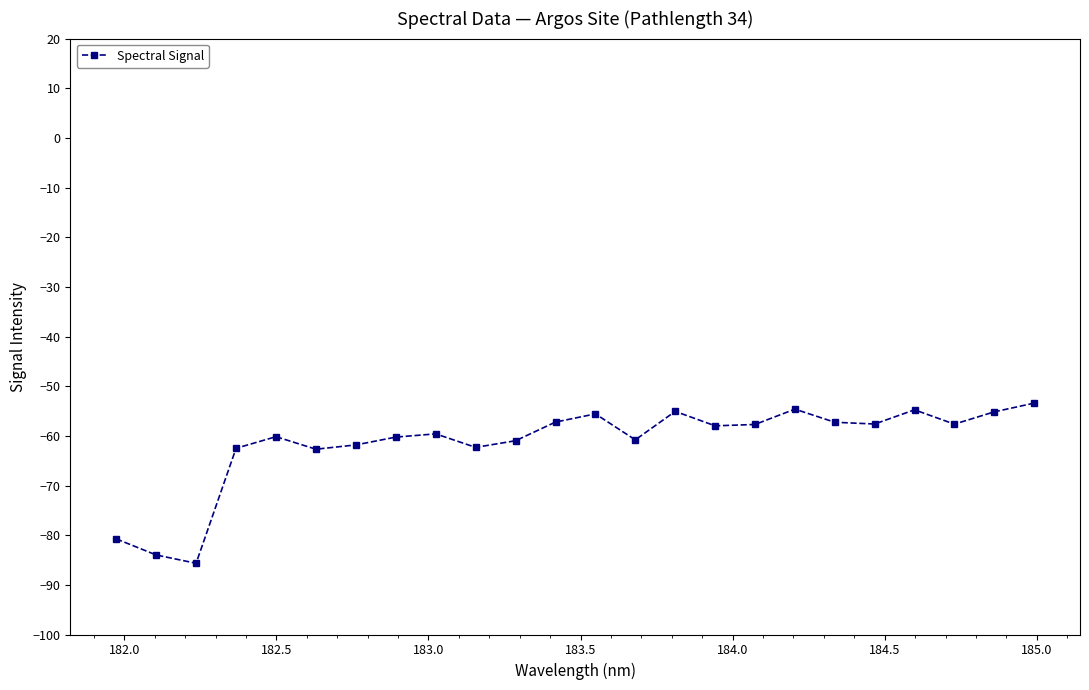

What is the sum of all values?

-1475.5